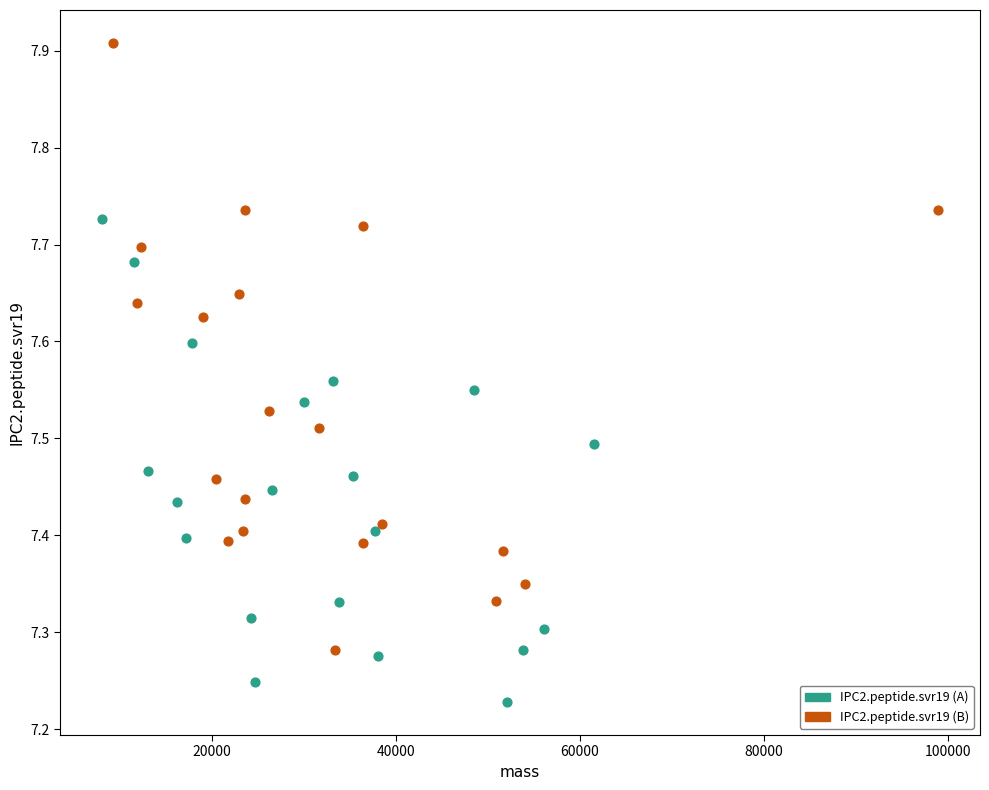

What are all the series names shown in the legend?

IPC2.peptide.svr19 (A), IPC2.peptide.svr19 (B)